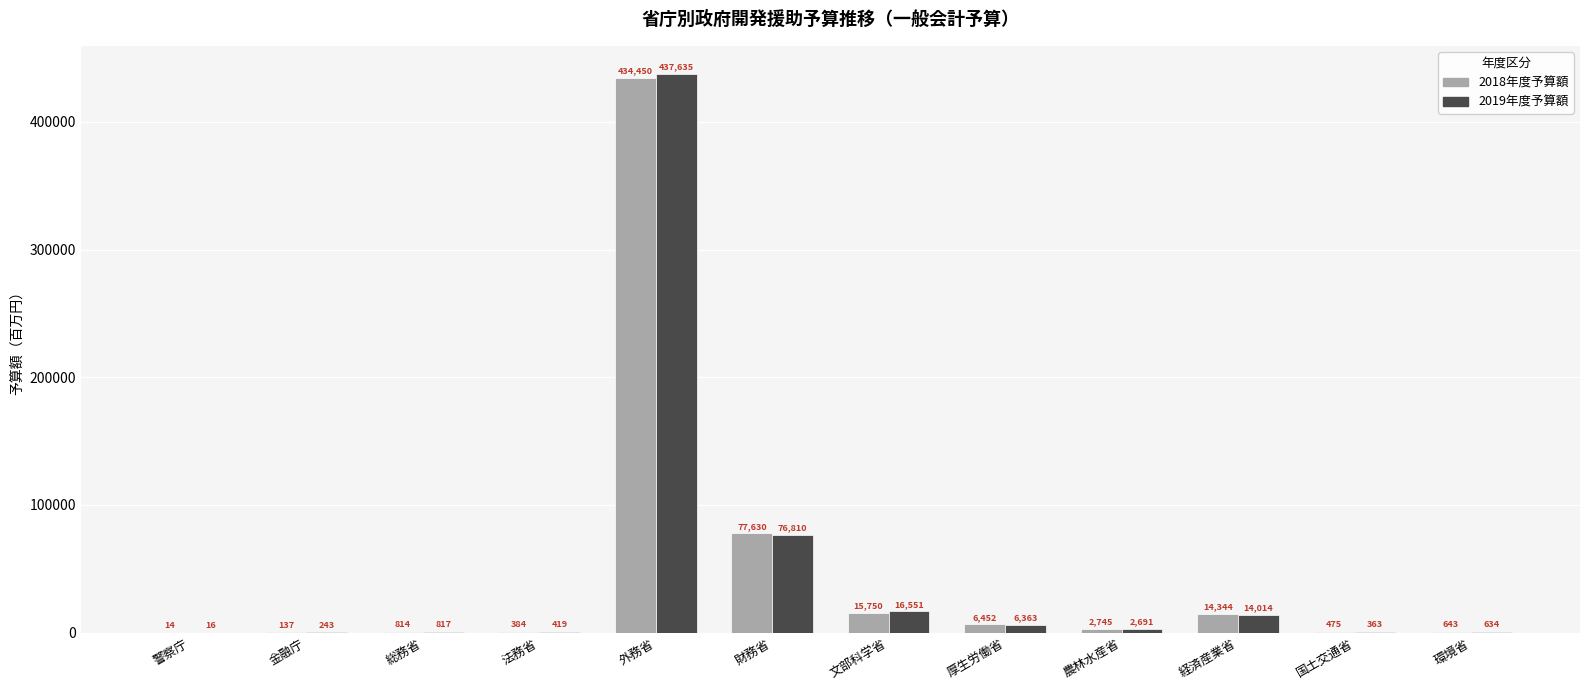

What is the approximate value of 2018年度予算額 at 金融庁, to the nearest 50?

150